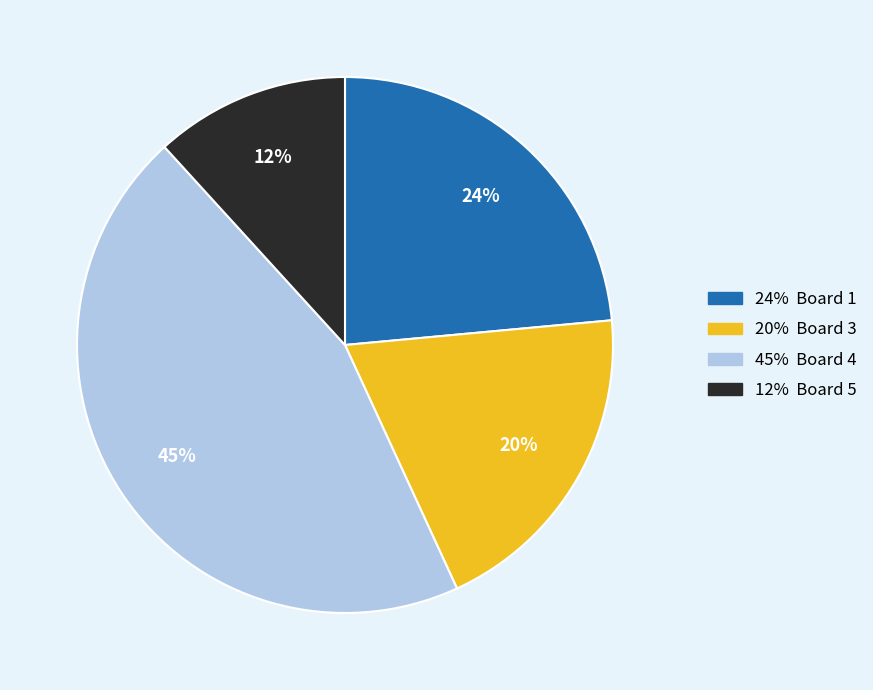

Does any single category account for the majority?

No